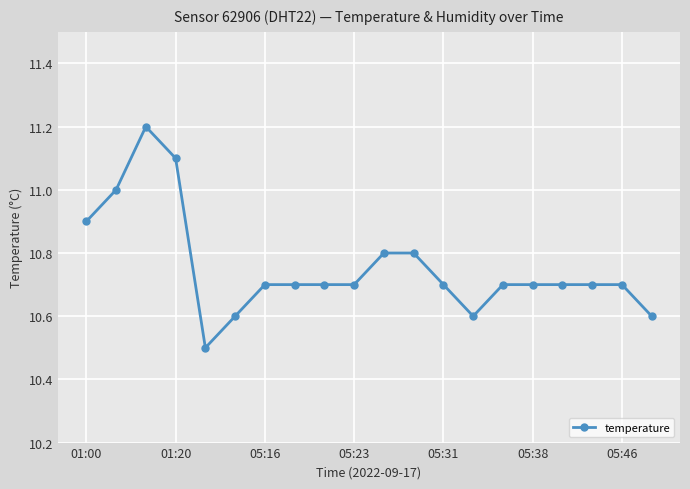

True or false: there are more than 0 points higher than both neighbors.

True